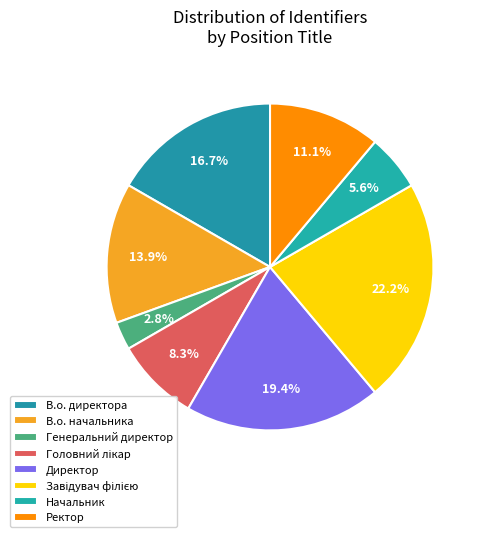

Does Генеральний директор represent more than half of the total?

No